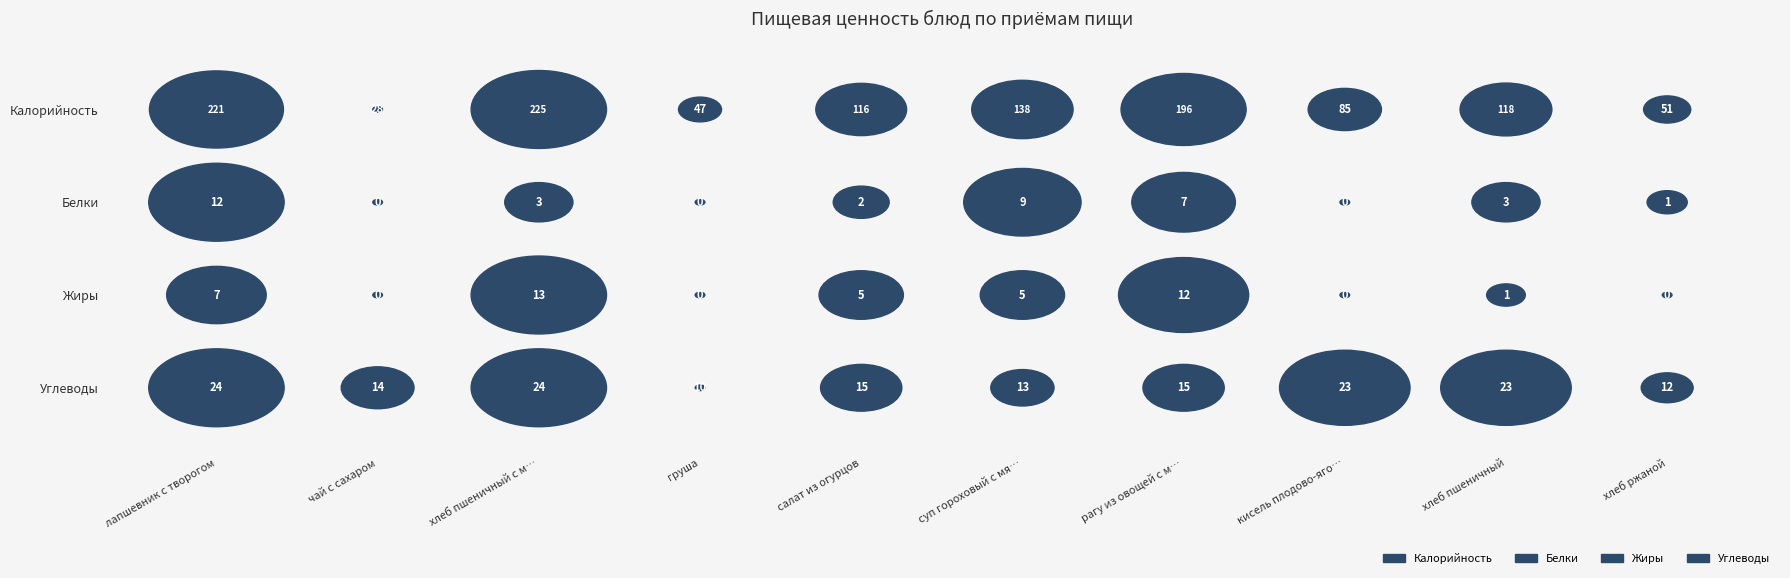

At which category is the sum across all series the highest?

хлеб пшеничный с маслом